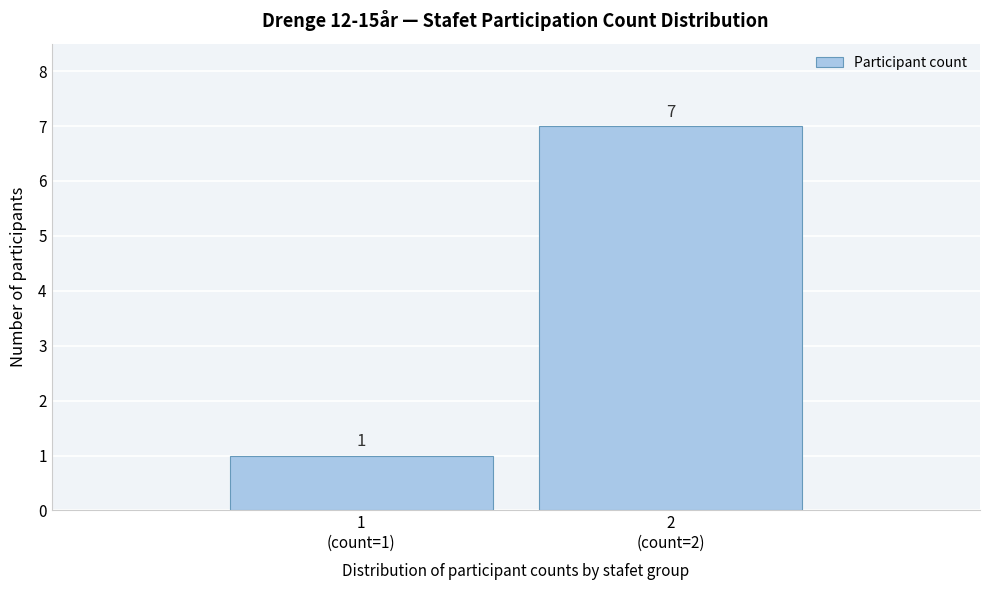

Reading left to right, what are all the values shown in this chart?

1	7